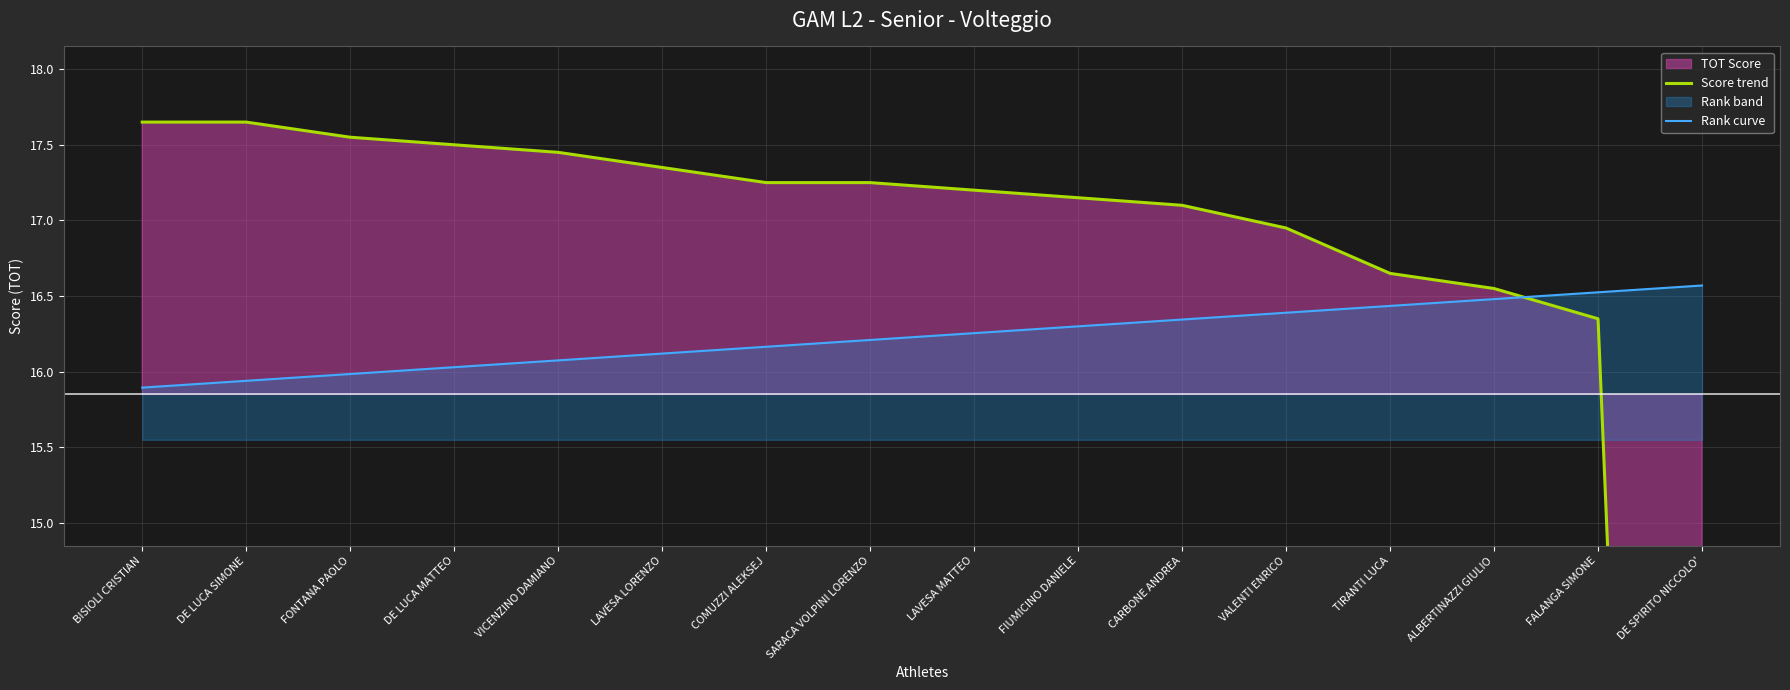

True or false: Rank curve and Score trend intersect in this chart.

True